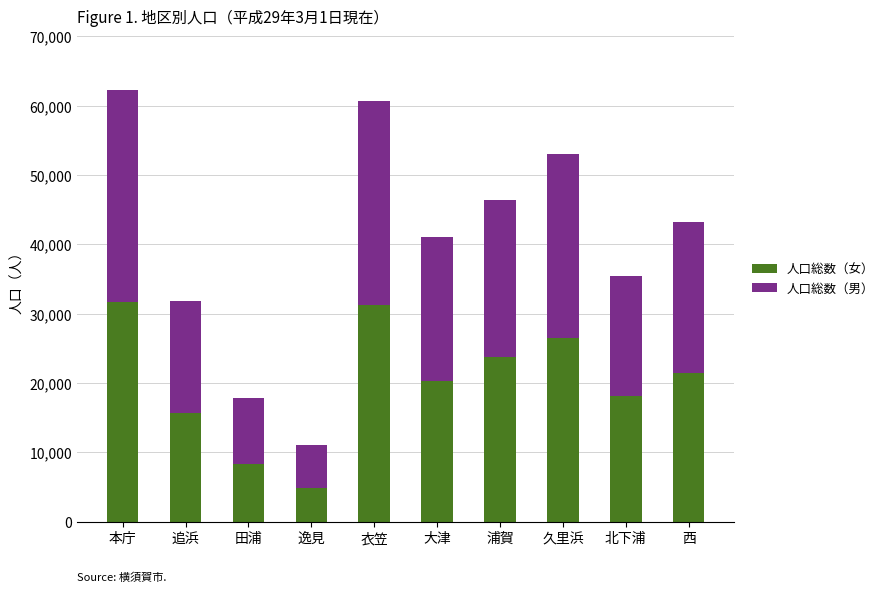

What is the total value across all series at 大津?

41023